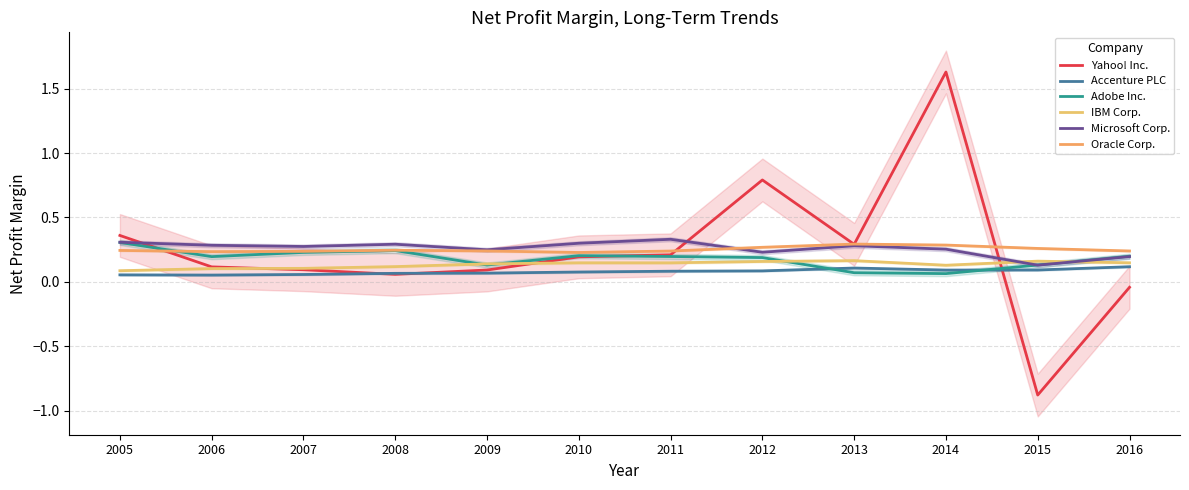

Which category has the lowest value across all series?

2015